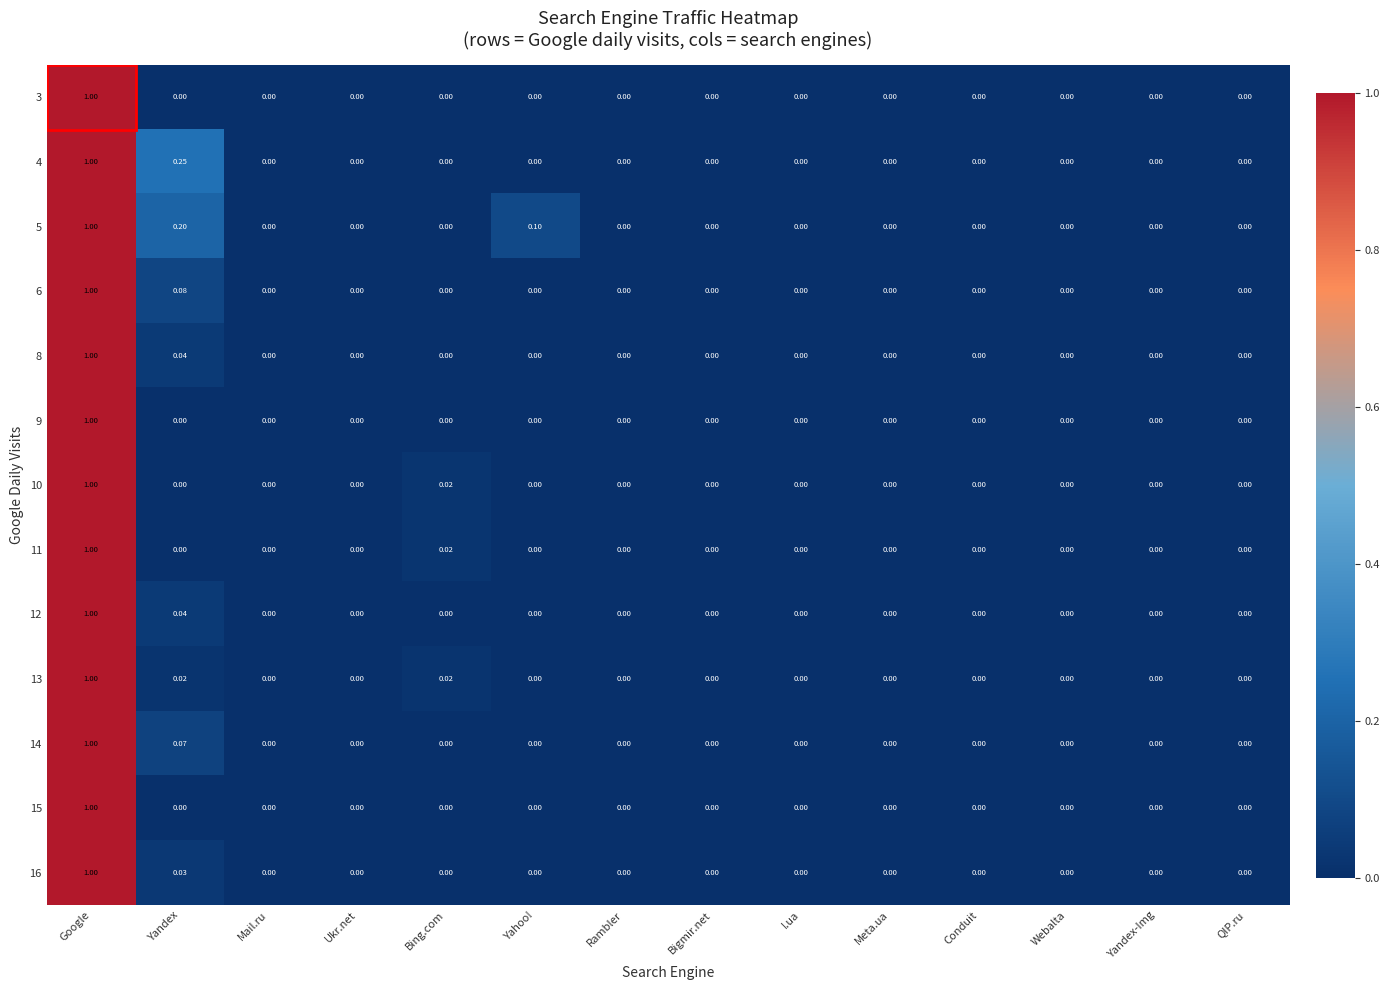

At which category is the sum across all series the highest?

Google